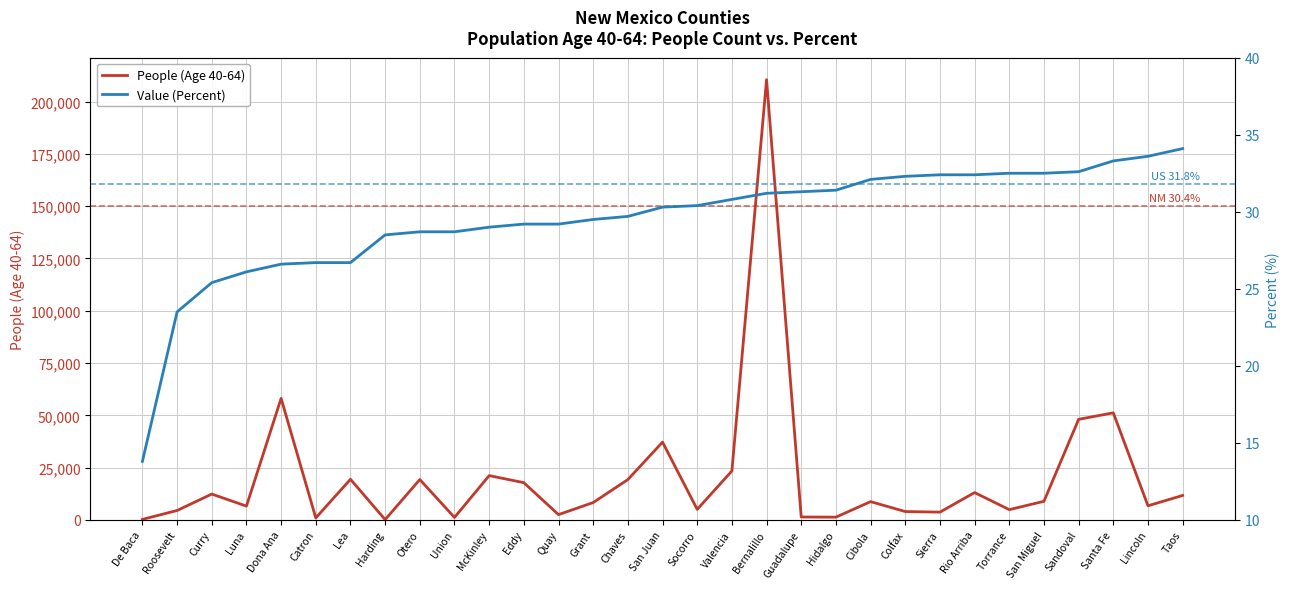

Which category has the lowest value across all series?

De Baca